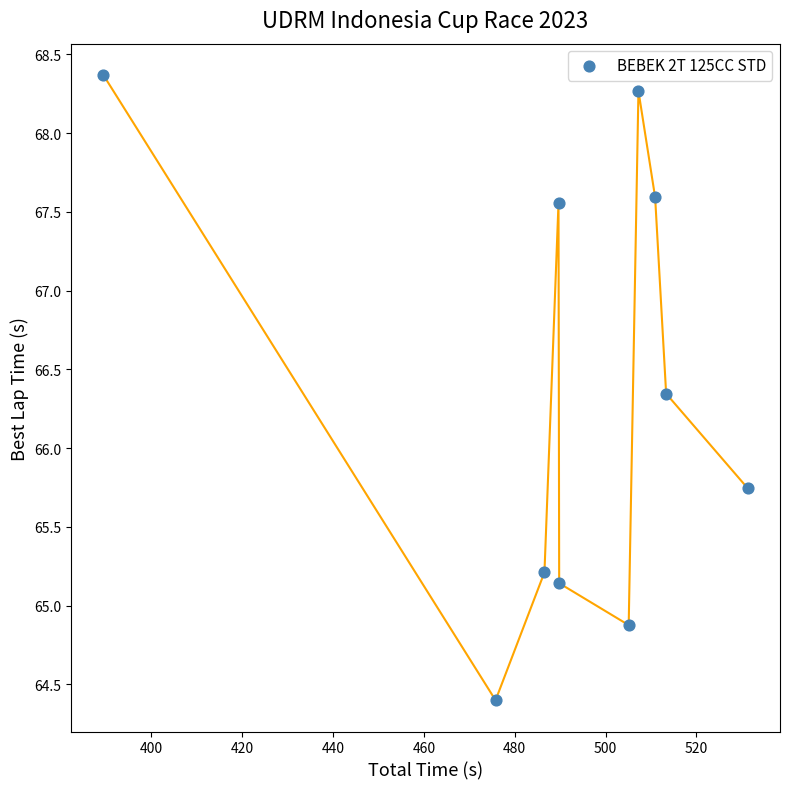

What is the range of Y values (max minus min)?

4.0